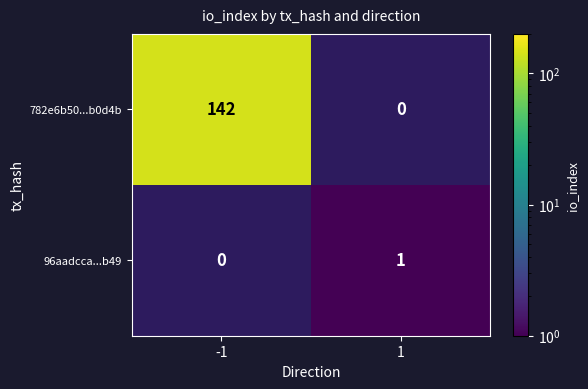

Which category has the lowest value across all series?

1